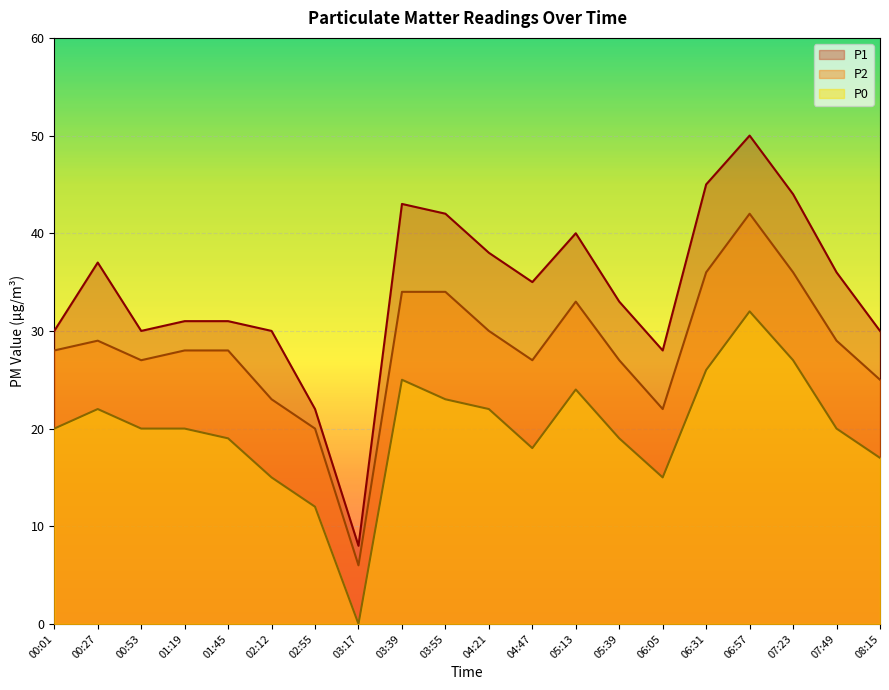

Reading left to right, transcribe all the data shown in this chart.

P1: 30	37	30	31	31	30	22	8	43	42	38	35	40	33	28	45	50	44	36	30
P2: 28	29	27	28	28	23	20	6	34	34	30	27	33	27	22	36	42	36	29	25
P0: 20	22	20	20	19	15	12	0	25	23	22	18	24	19	15	26	32	27	20	17